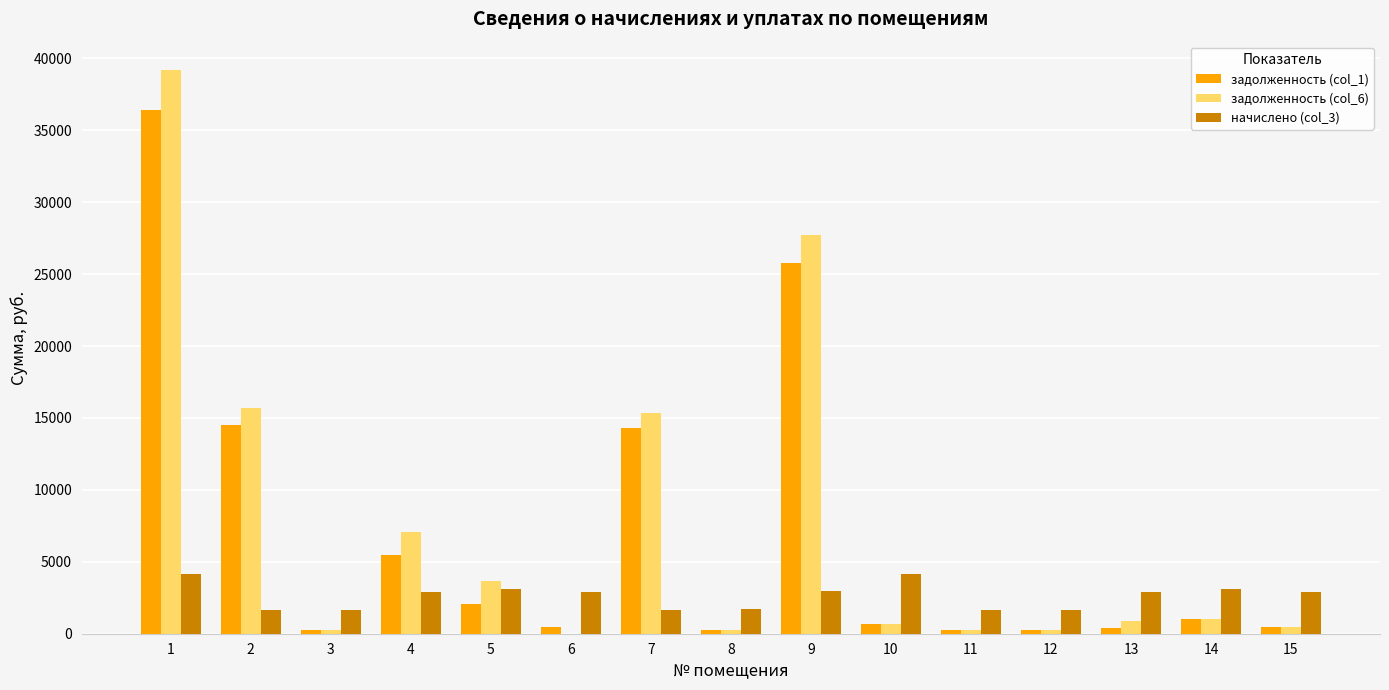

What is the maximum value shown in the chart?

39206.1